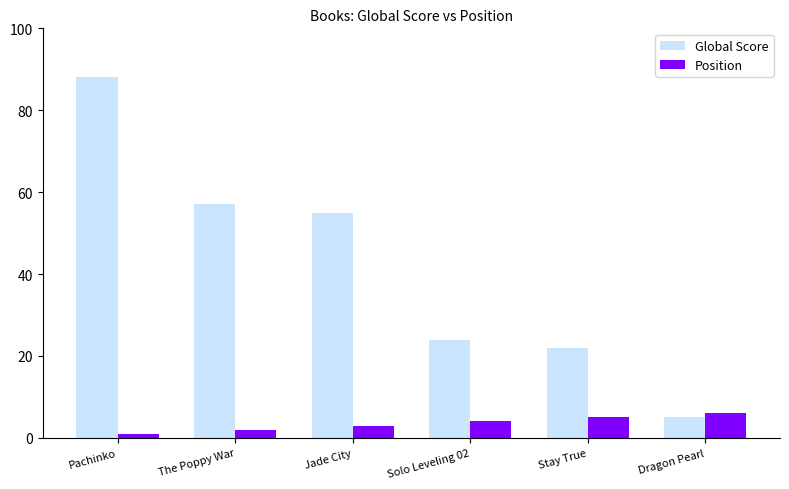

The value of Global Score at Solo Leveling 02 is 42. True or false?

False